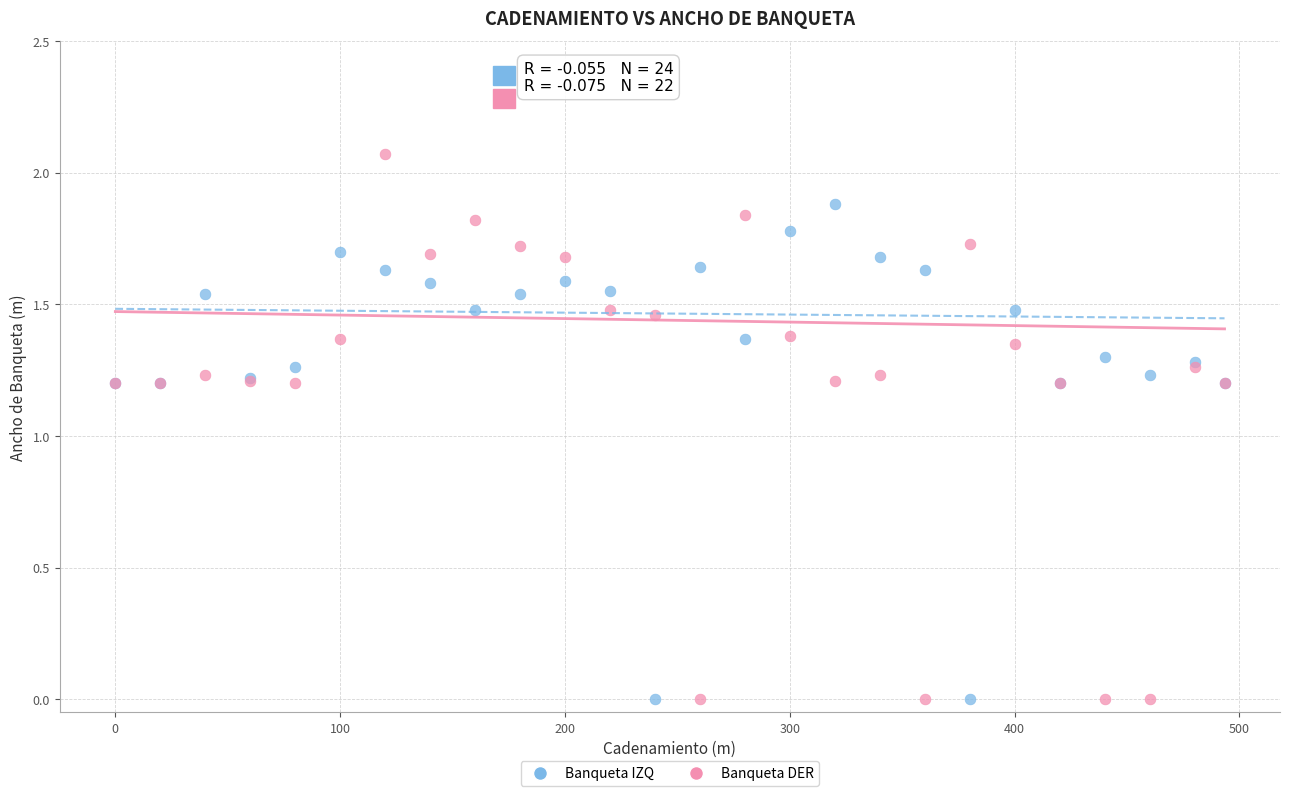

Which series has the widest spread of Y values?

Banqueta DER